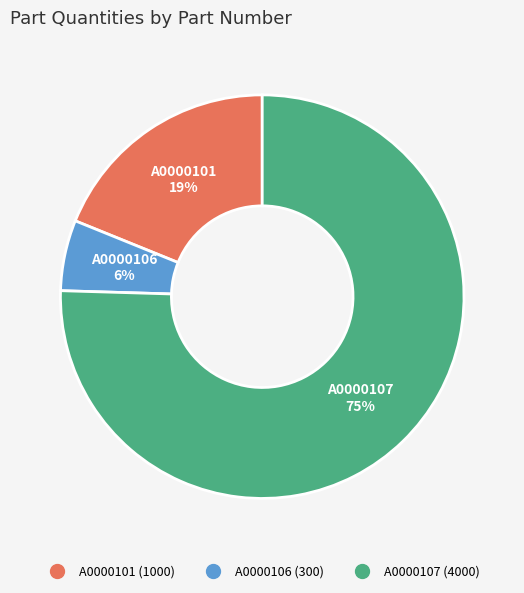

How many slices are in this pie chart?

3